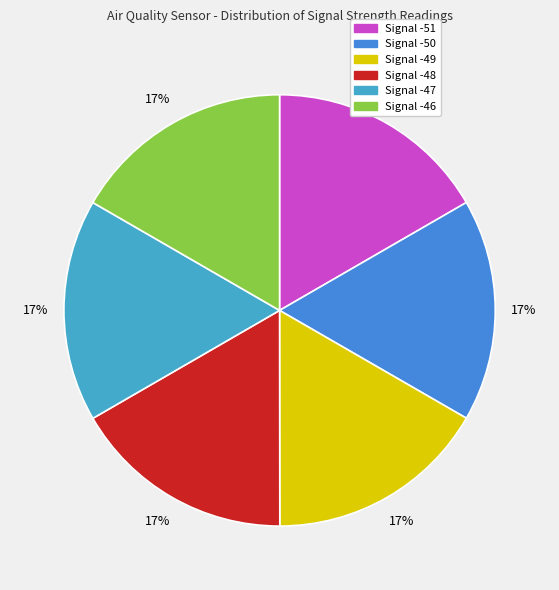

To the nearest percent, what is the average slice percentage?

17%